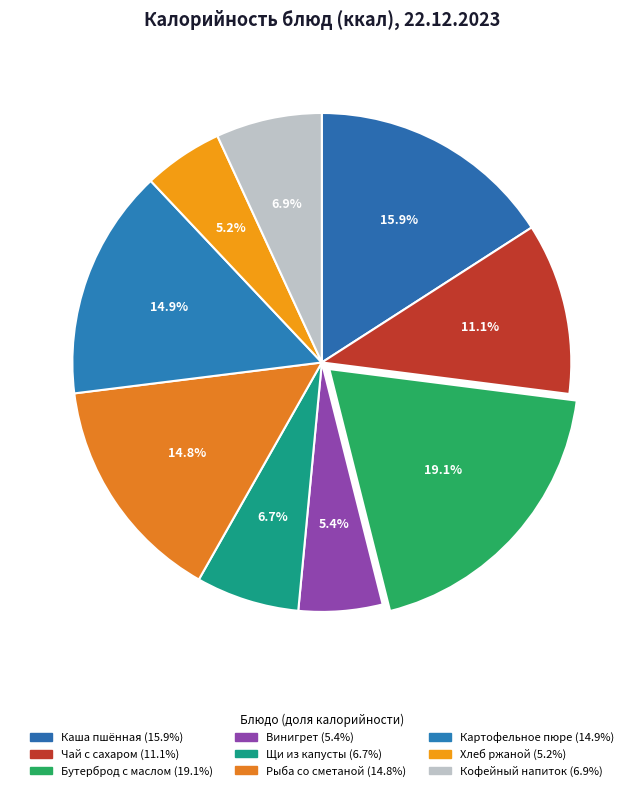

Rank the categories by value from lowest to highest.

Хлеб ржаной, Винигрет, Щи из свежей капусты с мясом и со сметаной, Кофейный напиток на молоке, Чай с сахаром и лимоном, Рыба, припущенная с соусом сметанным, Картофельное пюре, Каша пшённая молочная с маслом, Бутерброд с маслом